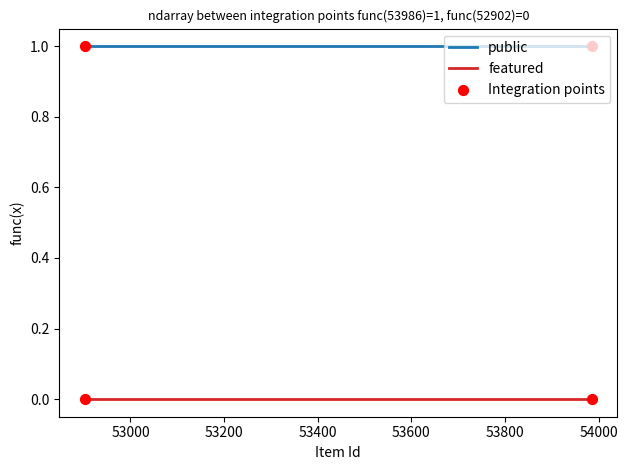

Is the value of featured at 9 greater than the value of public at 54000?

No